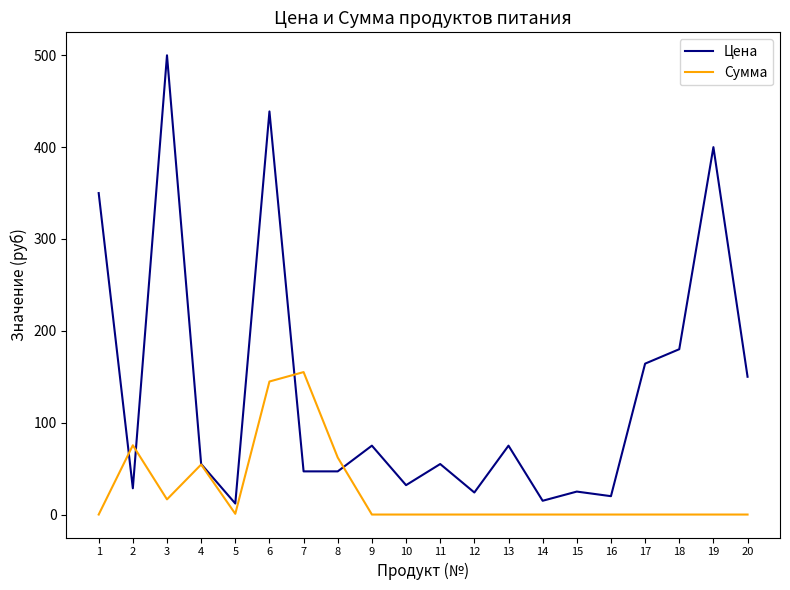

Count the number of categories in the chart.

20